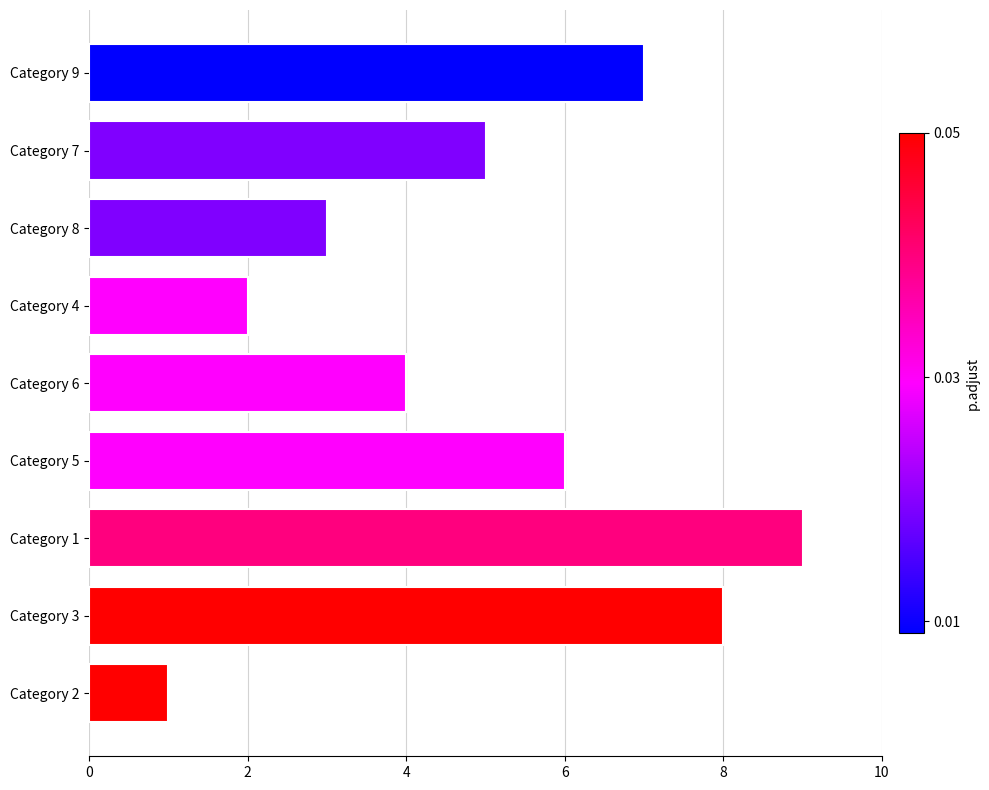

What is the difference between the second highest and minimum values?

7